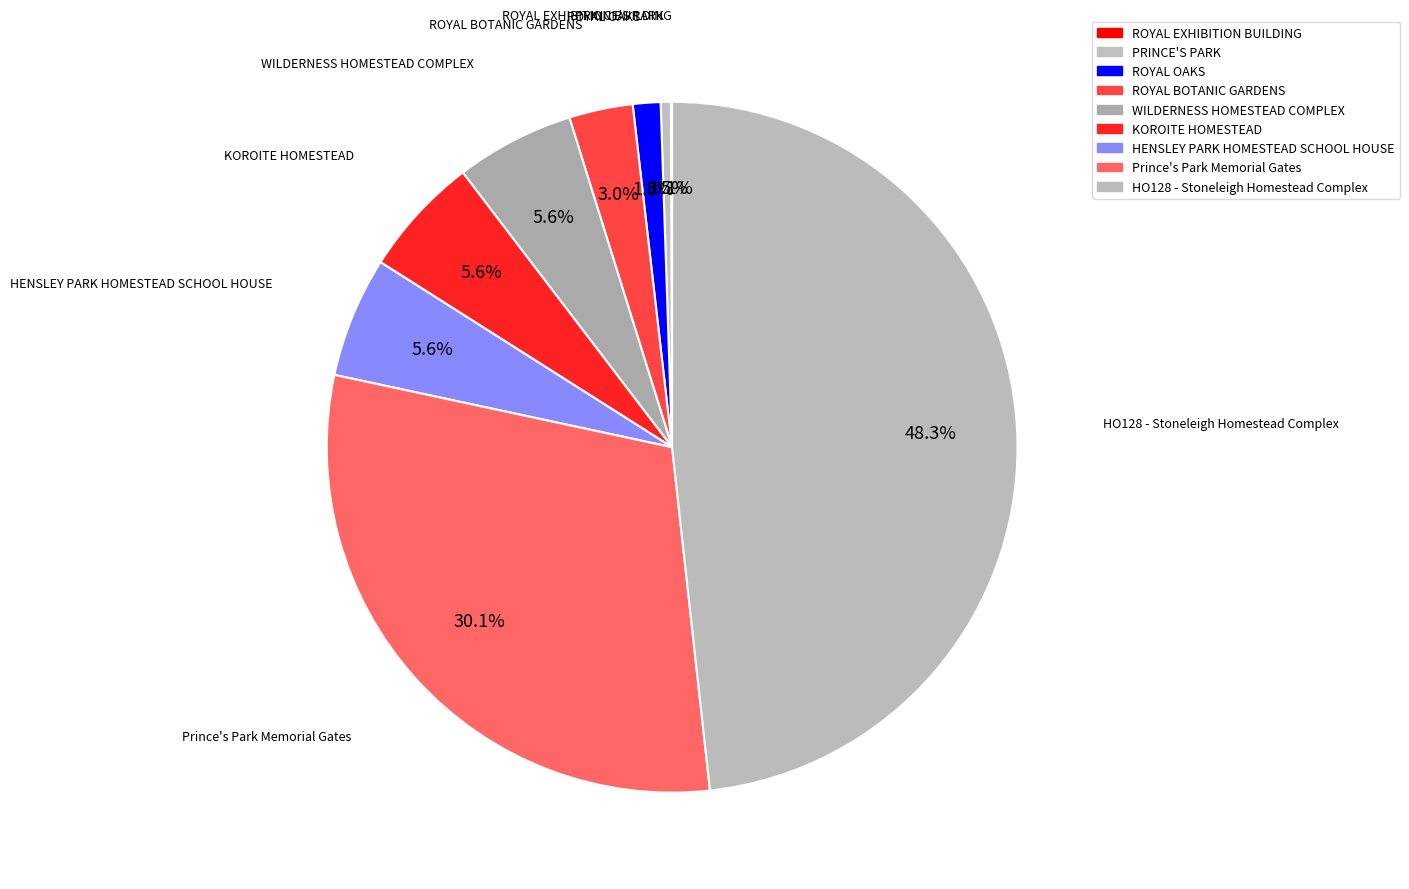

To the nearest percent, what is the difference between the HO128 - Stoneleigh Homestead Complex and PRINCE'S PARK slice percentages?

48%